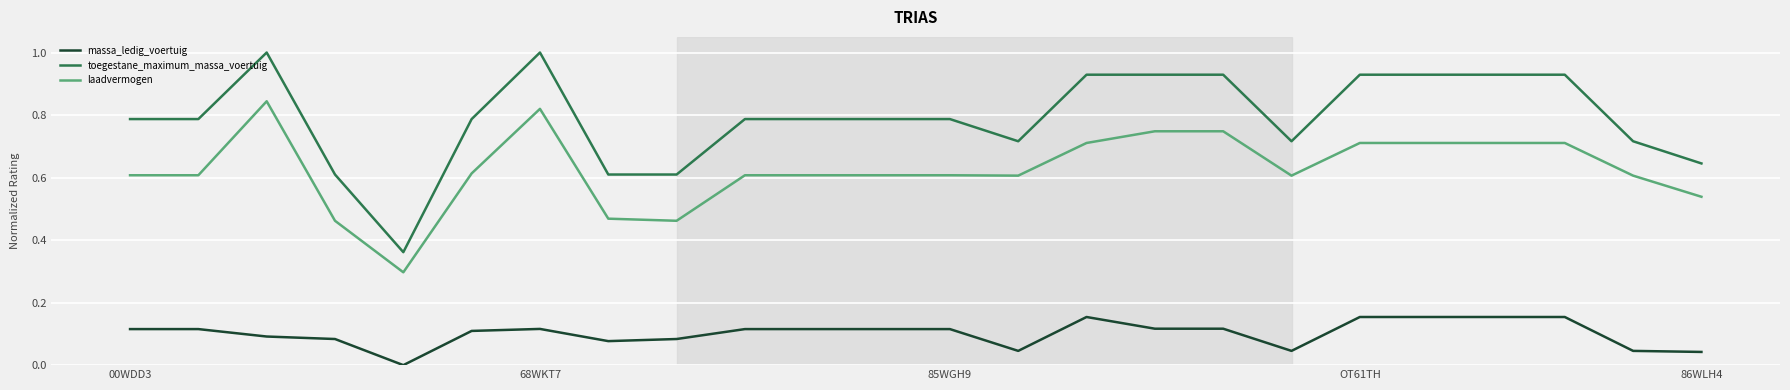

Rank the series by their average value, from highest to lowest.

toegestane_maximum_massa_voertuig, laadvermogen, massa_ledig_voertuig